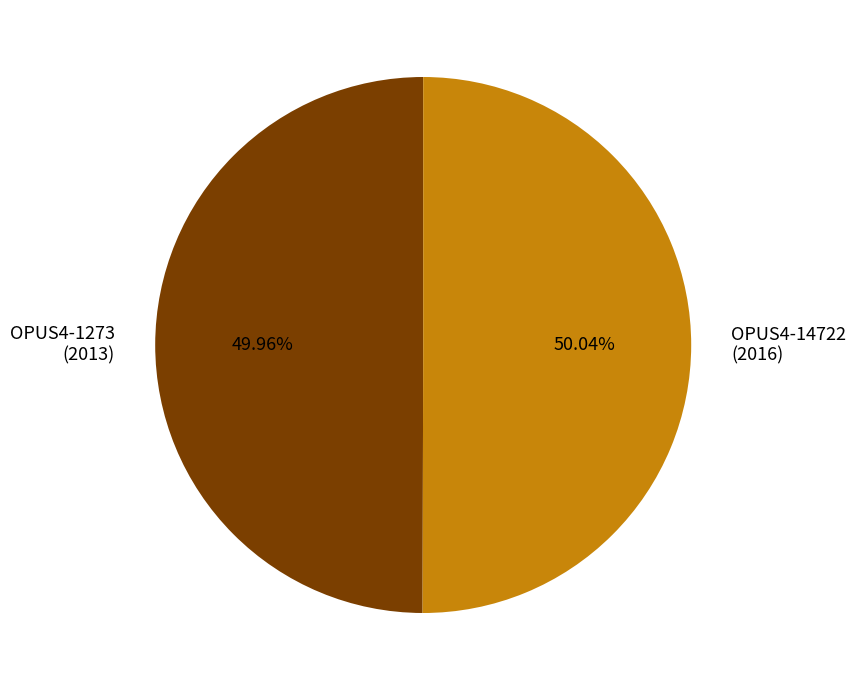

Does any single category account for the majority?

Yes